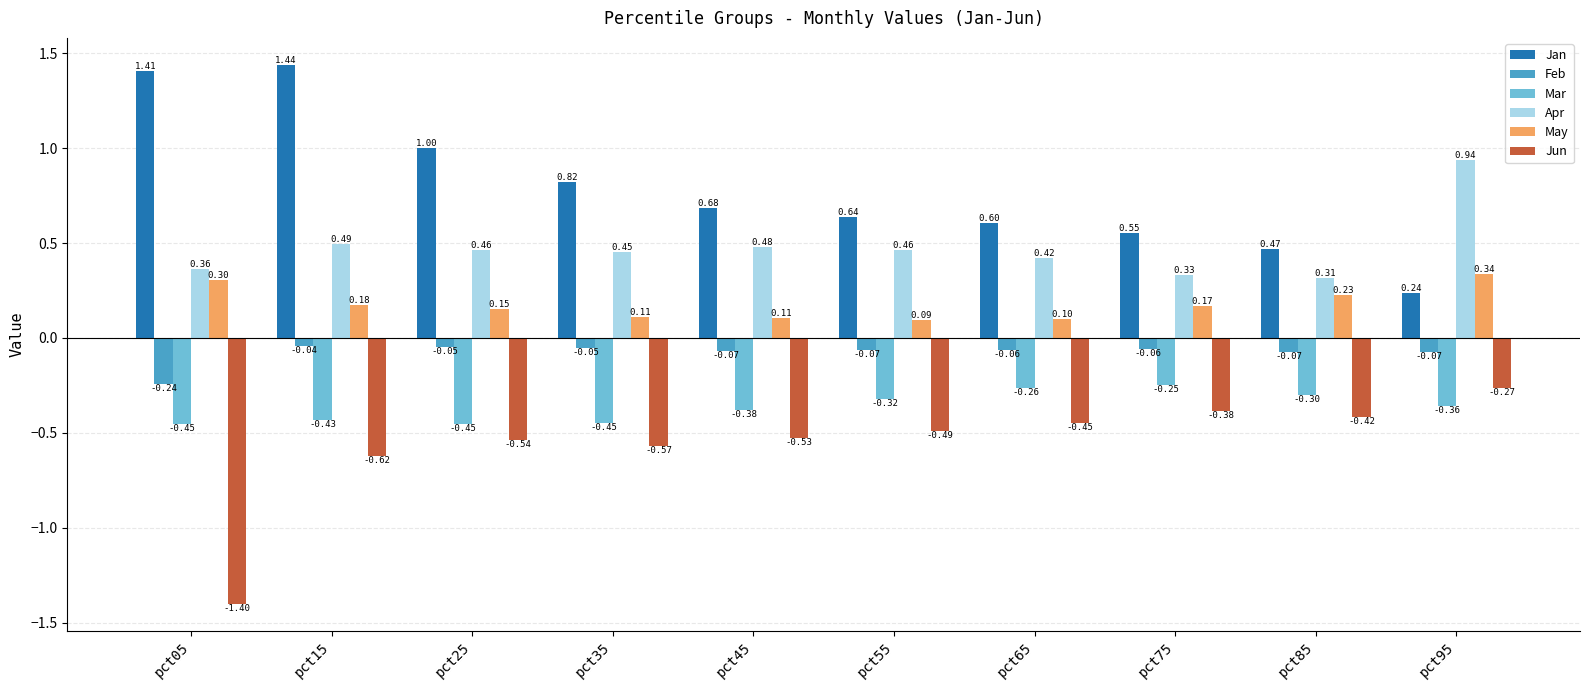

Which series has the widest spread of values?

Jan